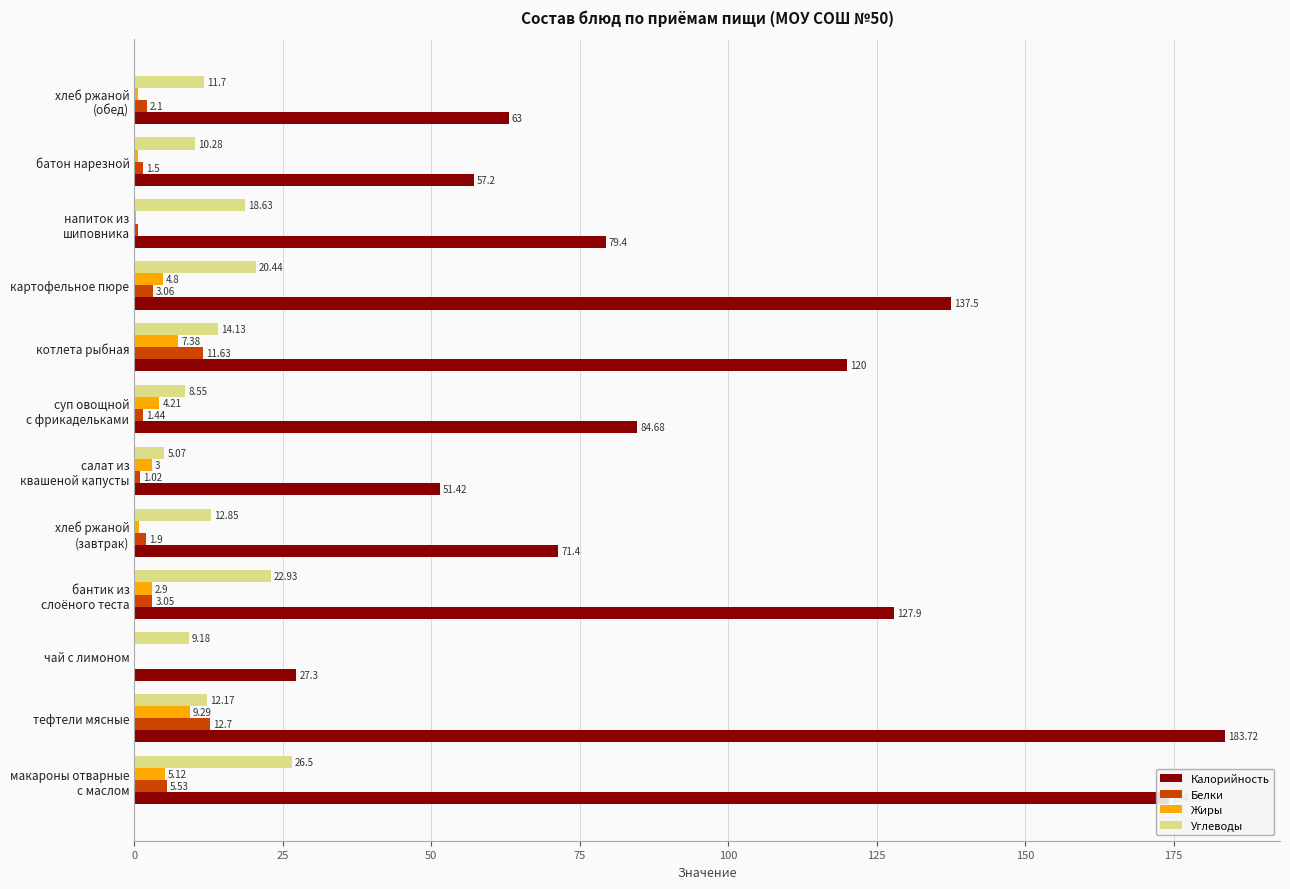

Which series changed the most between тефтели мясные and картофельное пюре?

Калорийность